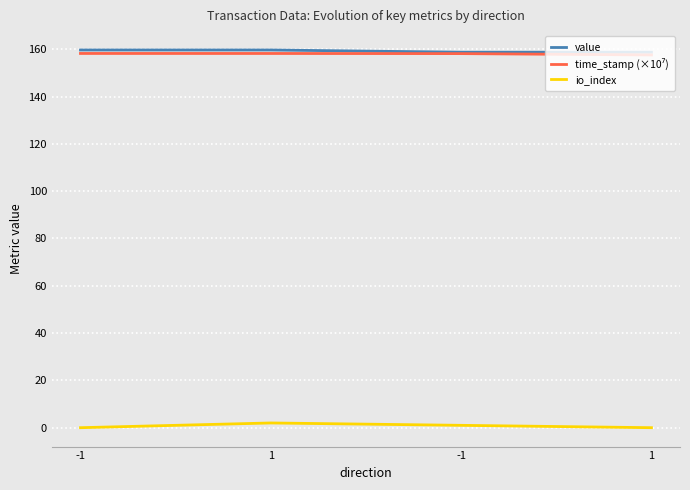

Is the value of time_stamp (×10⁷) at 1 greater than the value of io_index at 1?

Yes